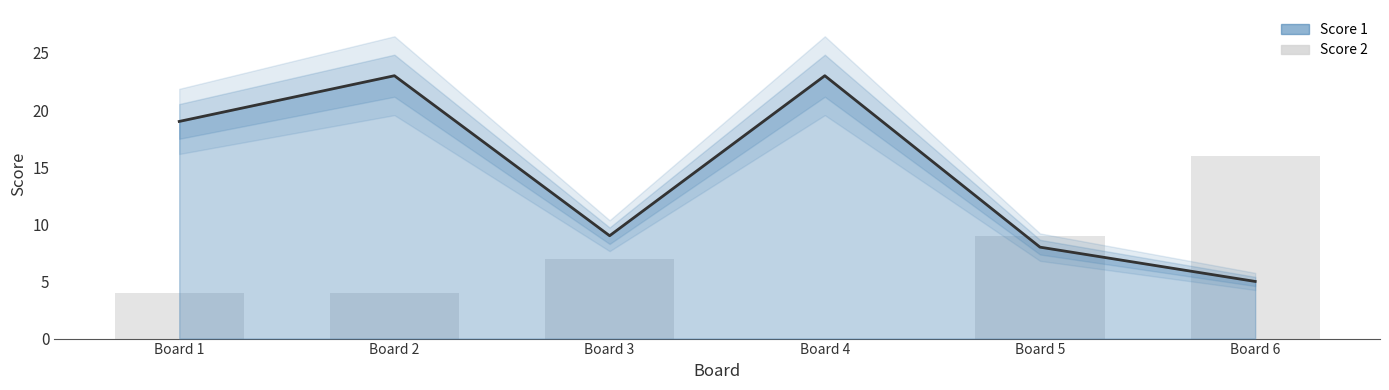

How many data points are less than 7?

3